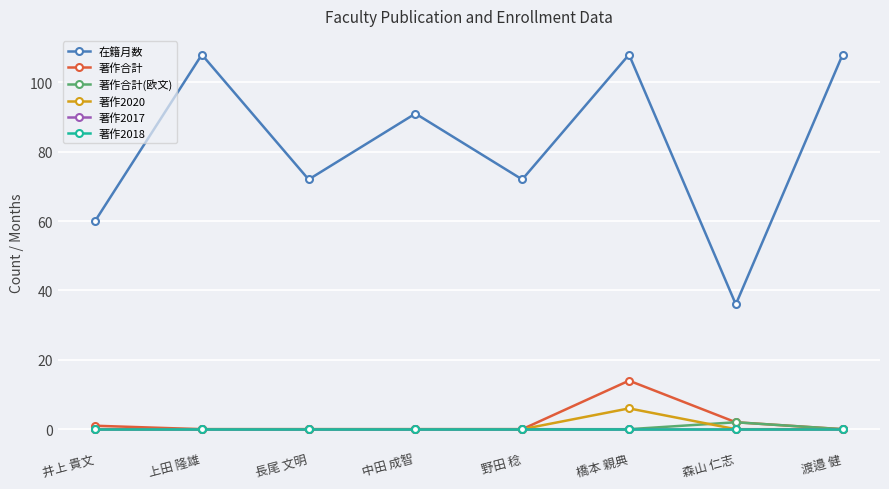

Which label corresponds to the largest value in the chart?

上田 隆雄